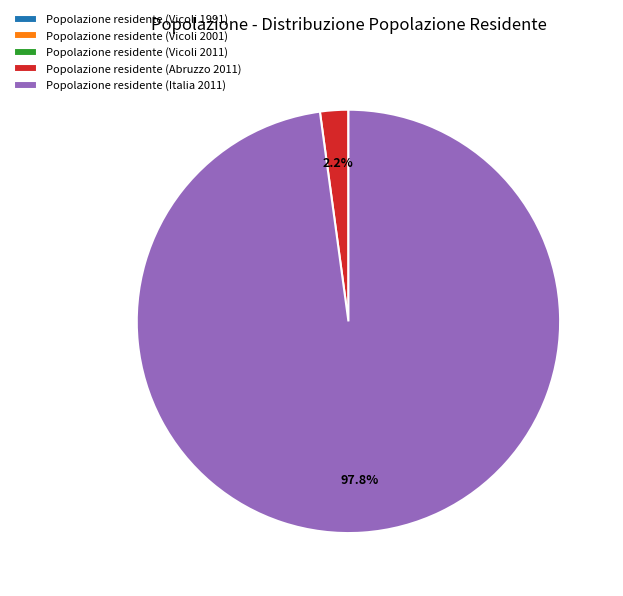

Does any single category account for the majority?

Yes